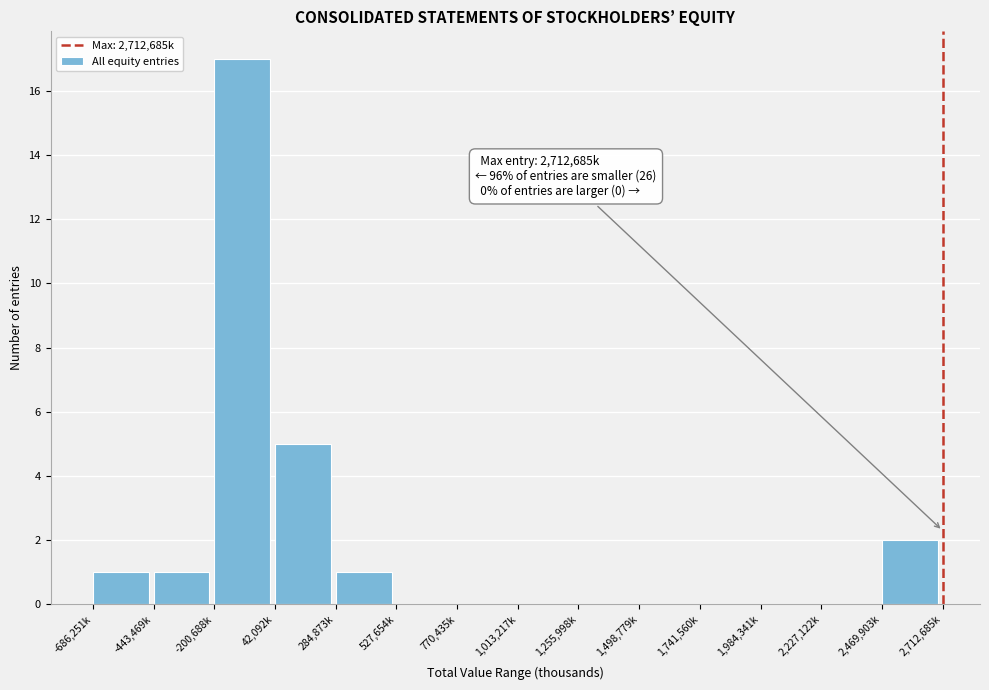

Reading left to right, transcribe all the data shown in this chart.

-686,251k=1	-443,469k=1	-200,688k=17	42,092k=5	284,873k=1	527,654k=0	770,435k=0	1,013,217k=0	1,255,998k=0	1,498,779k=0	1,741,560k=0	1,984,341k=0	2,227,122k=0	2,469,903k=2